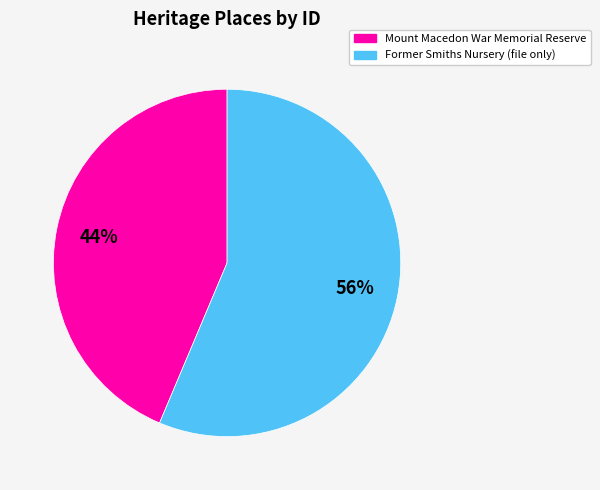

Which category has the biggest portion of the pie?

Former Smiths Nursery (file only)